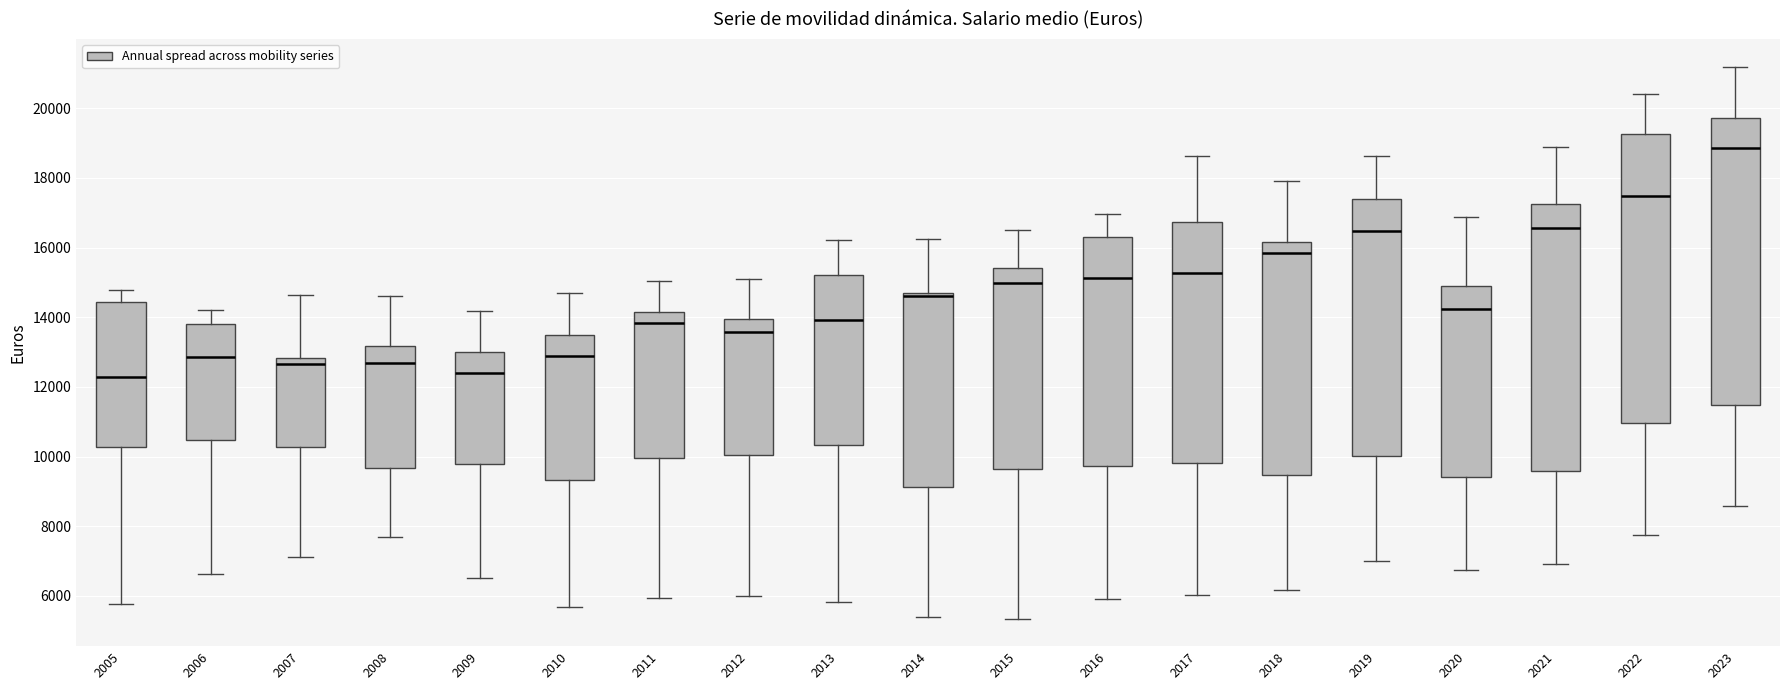

Where is the lower edge of the box at x = 2015 on the y-axis? The values are not printed on the chart, so give them approximately, as read against the axis.

9600